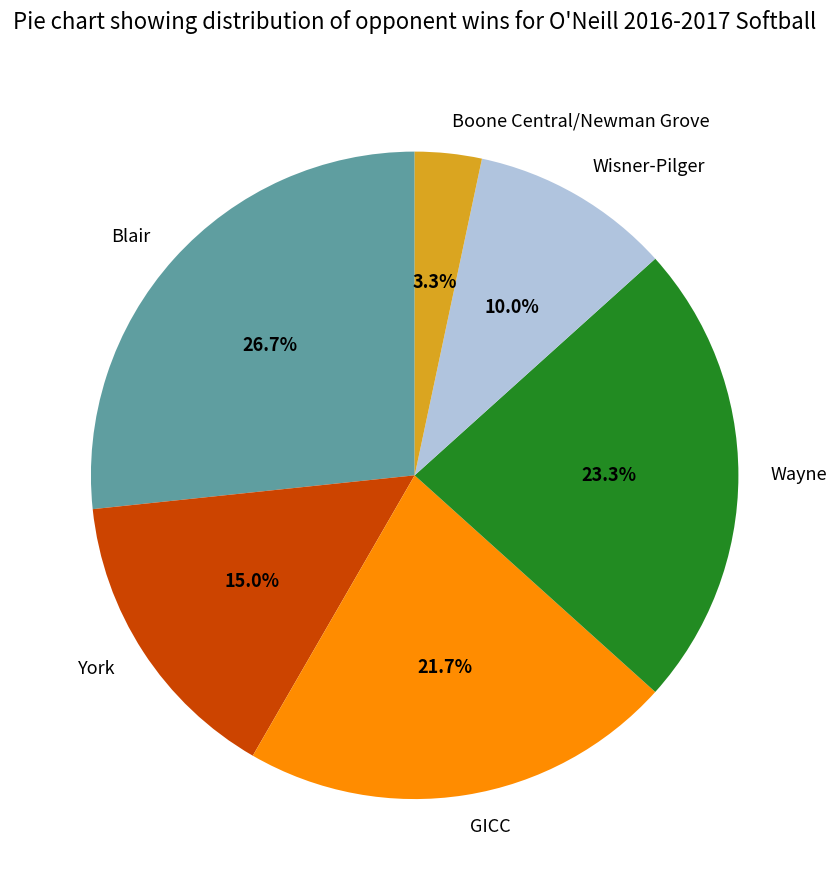

Is it true that York is 29% of the pie?

False